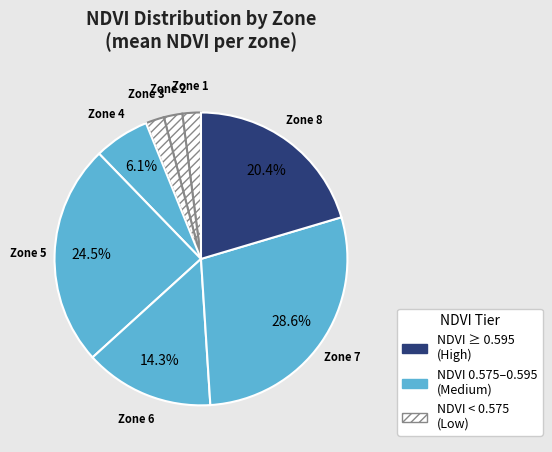

Does any single category account for the majority?

No